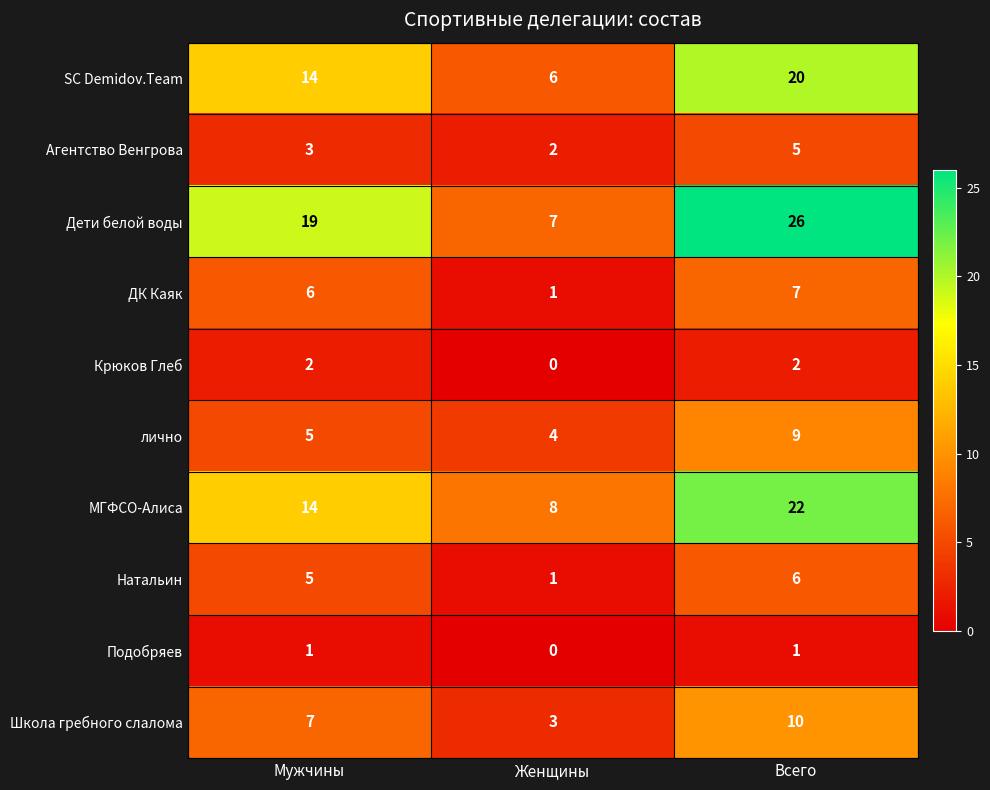

Count the number of data series in this chart.

10